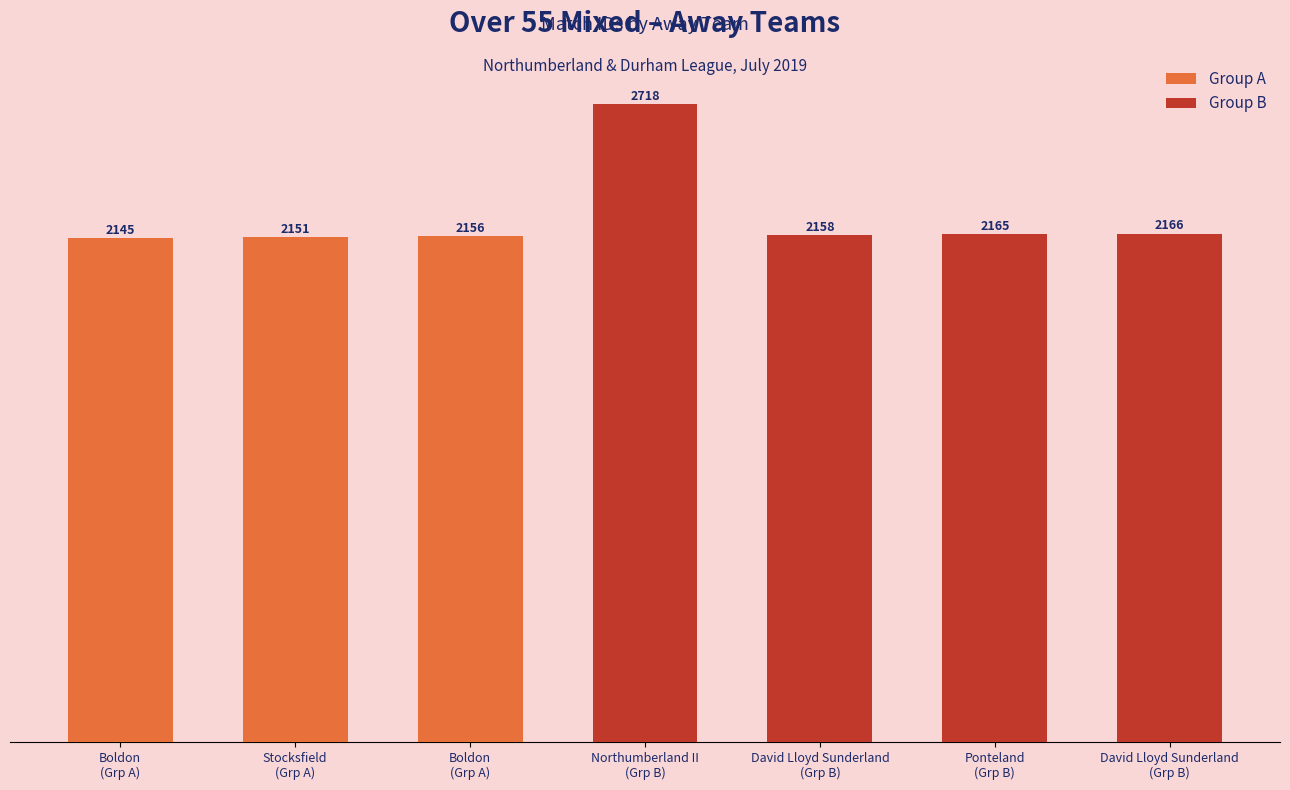

Are the bars grouped side by side (vs. stacked)?

No